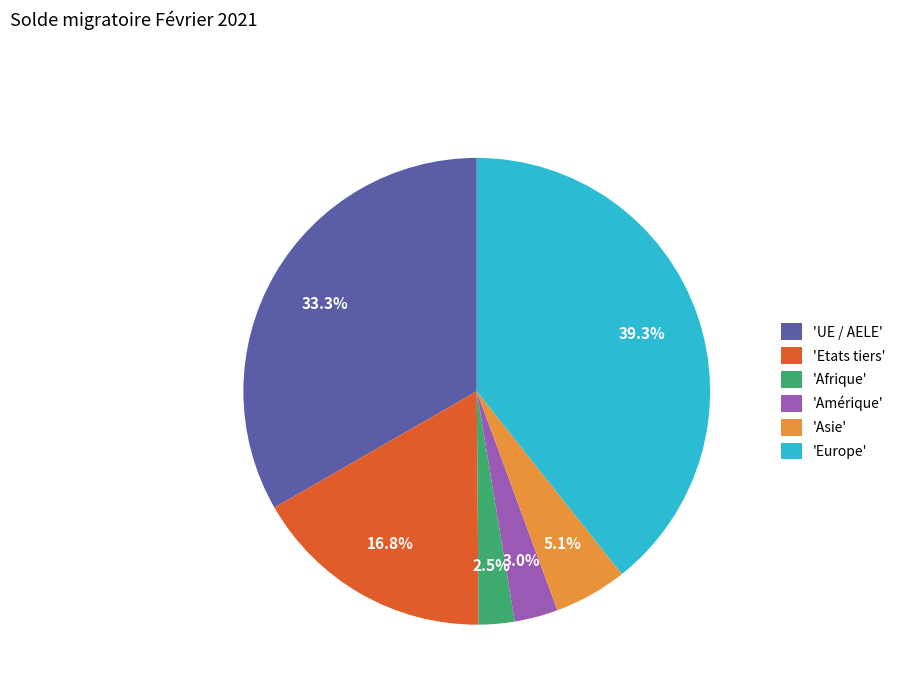

Which category has the smallest portion of the pie?

'Afrique'